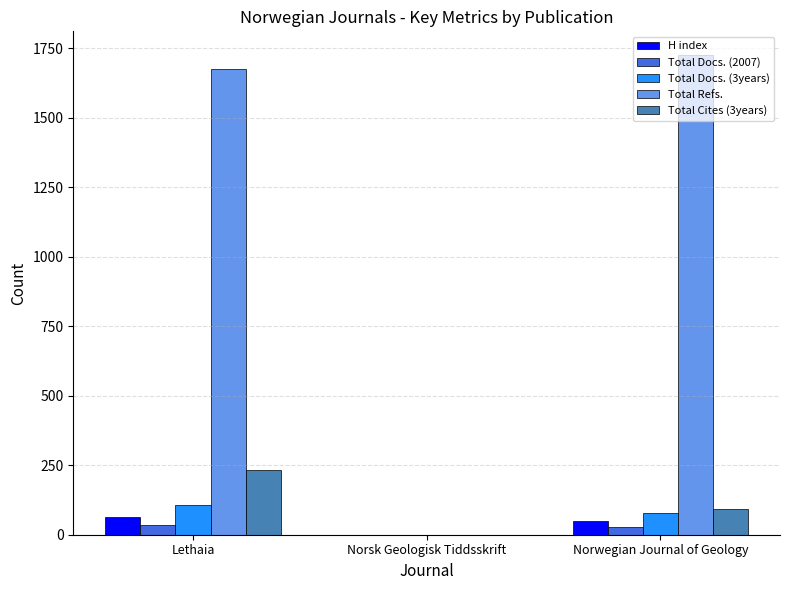

What is the sum of the Total Refs. values at Lethaia and Norsk Geologisk Tiddsskrift?

1675